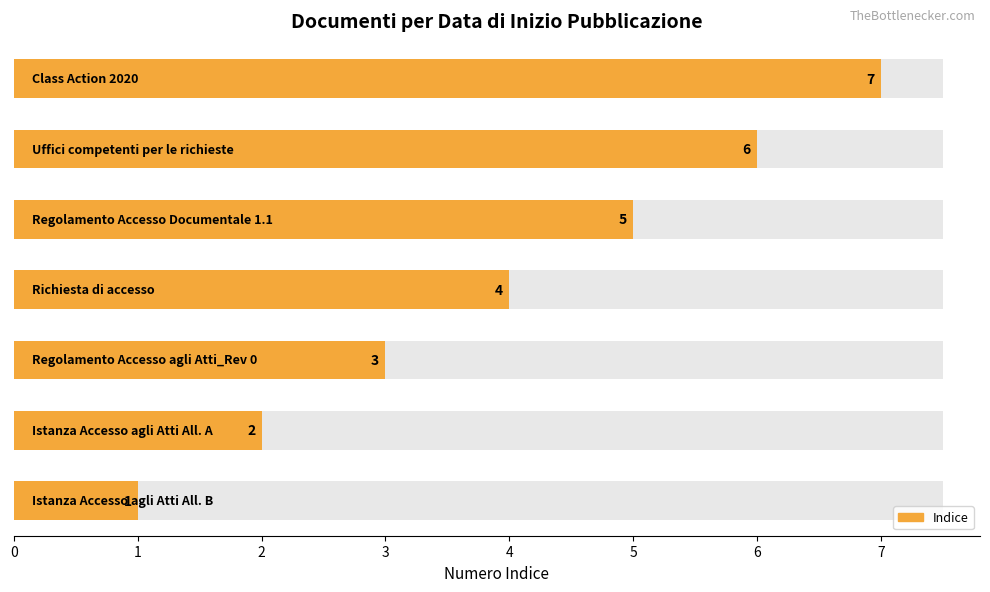

Reading right to left, list all the values displayed in this chart.

7	6	5	4	3	2	1